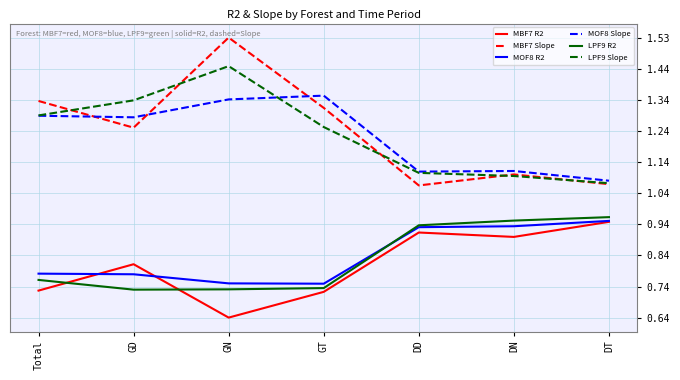

What position from the right is Total?

7